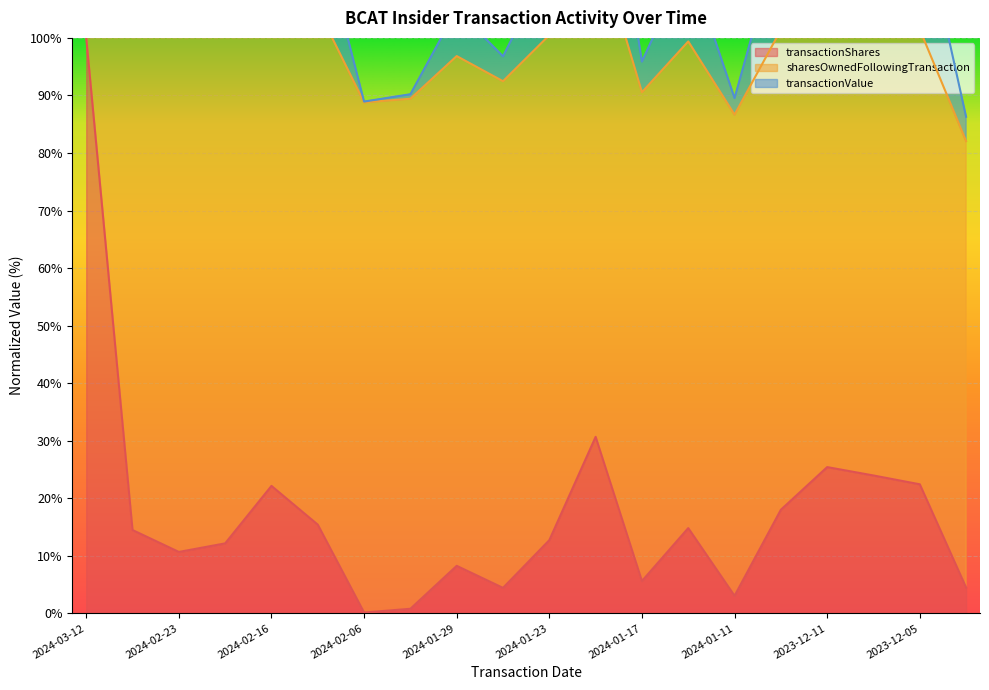

Which series has the largest total across all categories?

transactionValue